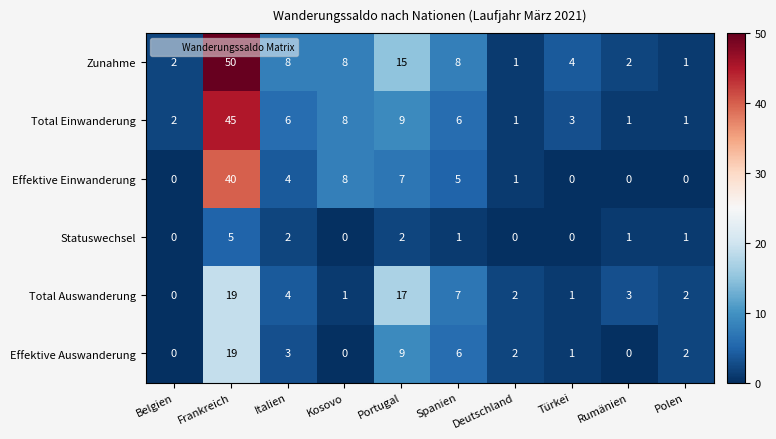

Is it true that Effektive Einwanderung equals 10 at Frankreich?

False